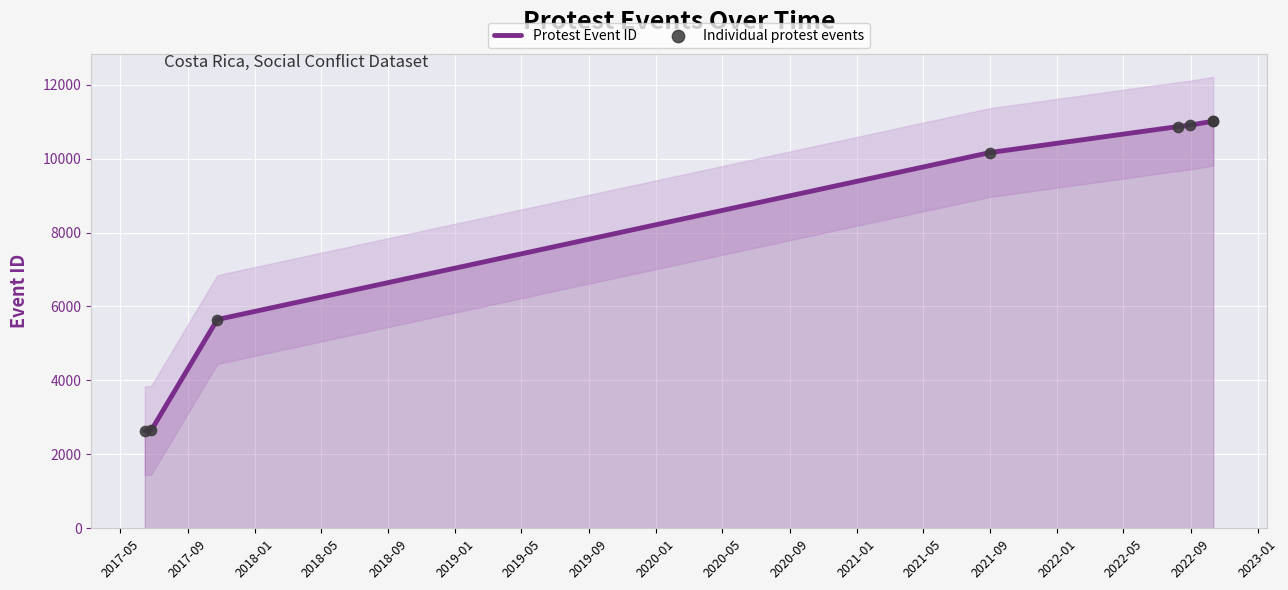

What is the lowest value of the Protest Event ID series?

2633